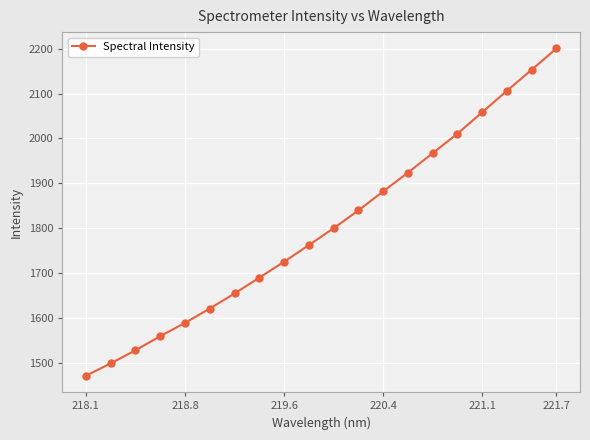

What is the value of the 13th point from the left?

1882.0